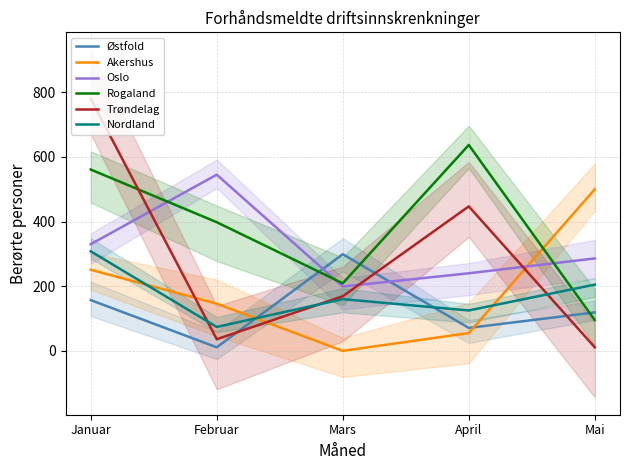

True or false: Nordland has more than 0 points higher than both neighbors.

True